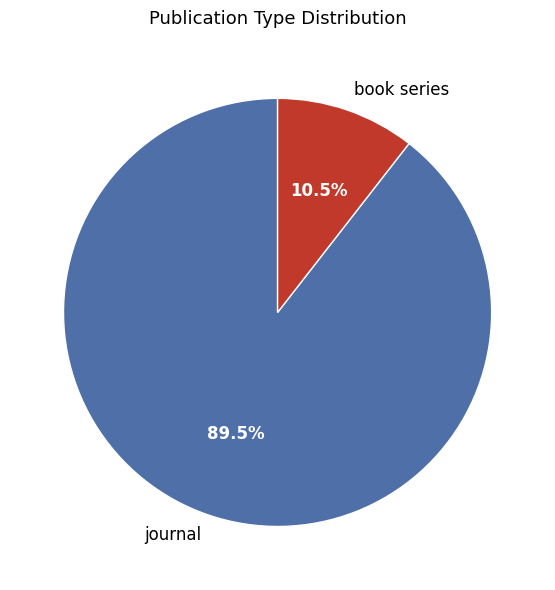

What is the total percentage of journal and book series?

100.0%